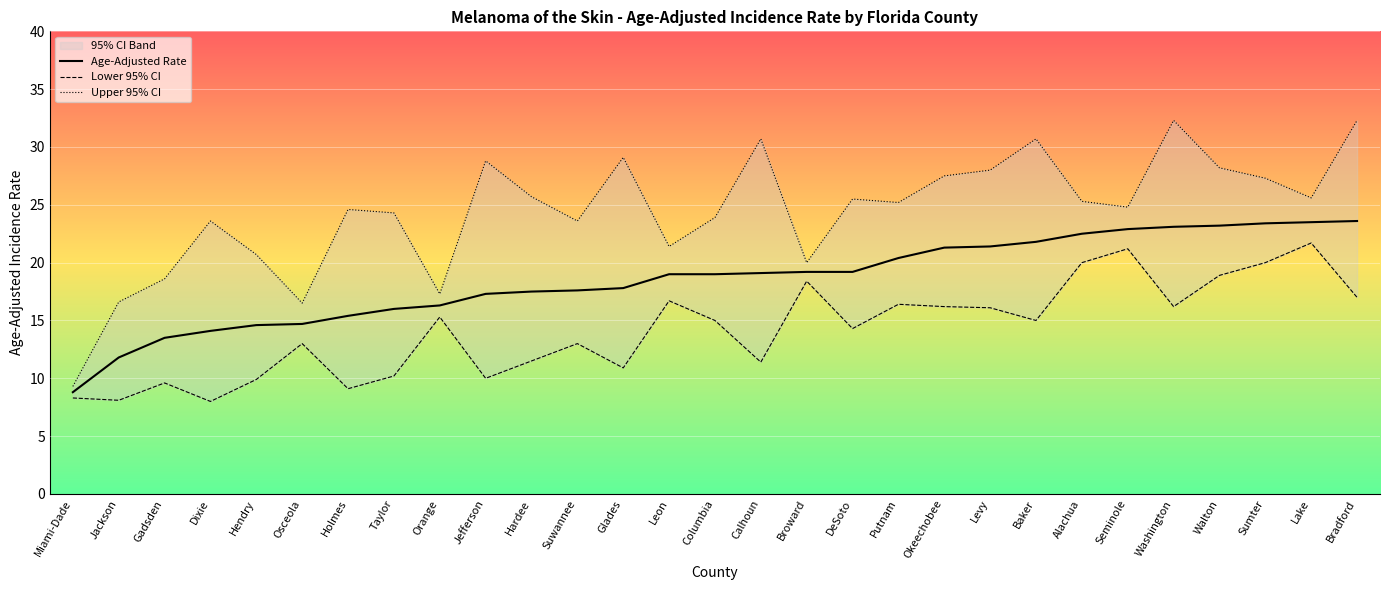

Where does the Lower 95% CI series first go above 15?

Orange